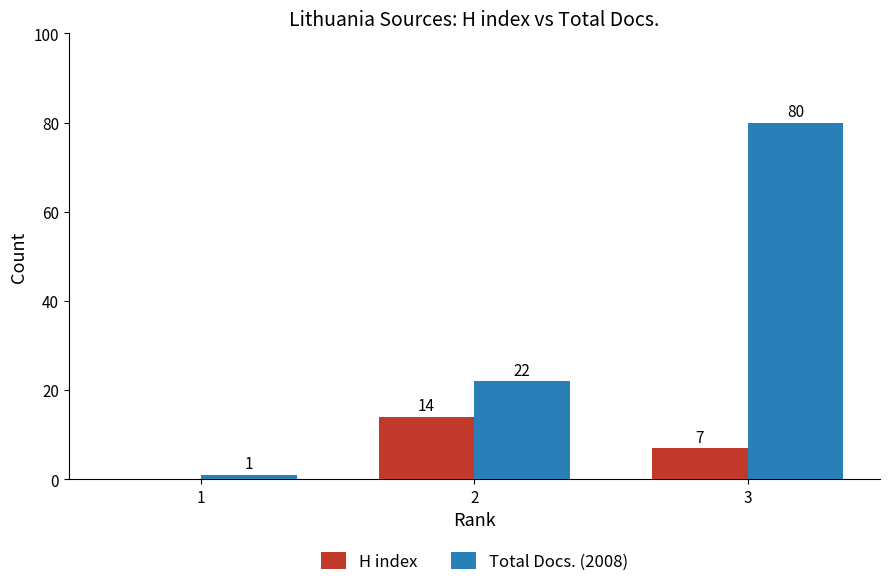

What is the highest value of the Total Docs. (2008) series?

80